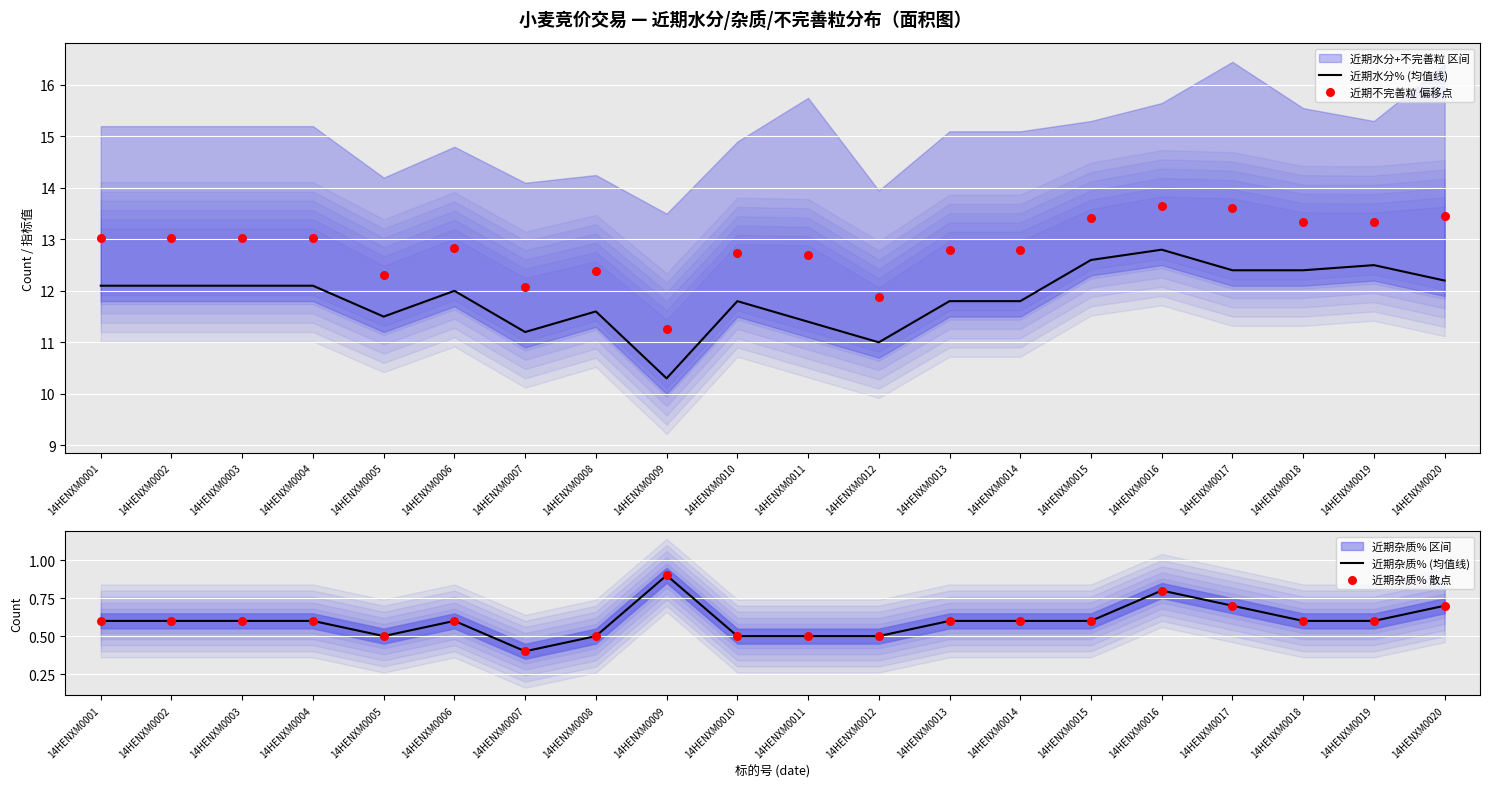

What is the minimum value for 近期水分% (均值线)?

10.3